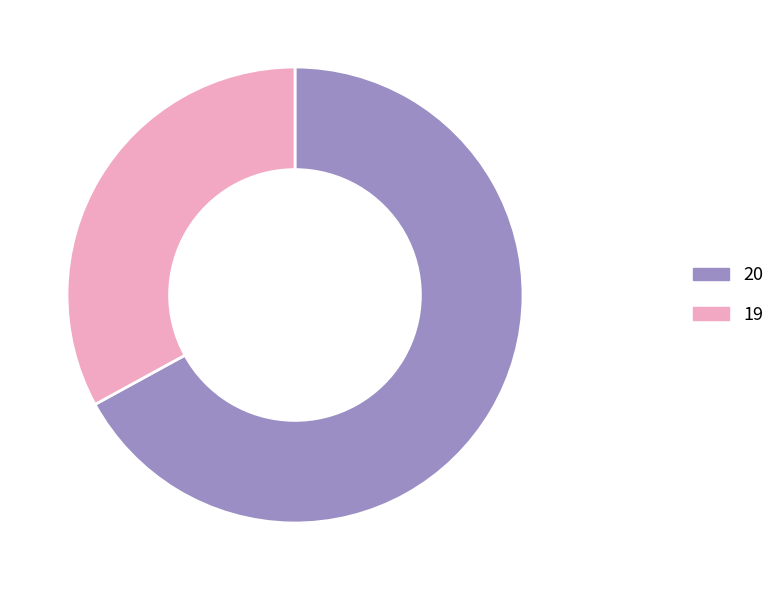

Rank the categories by value from highest to lowest.

20, 19